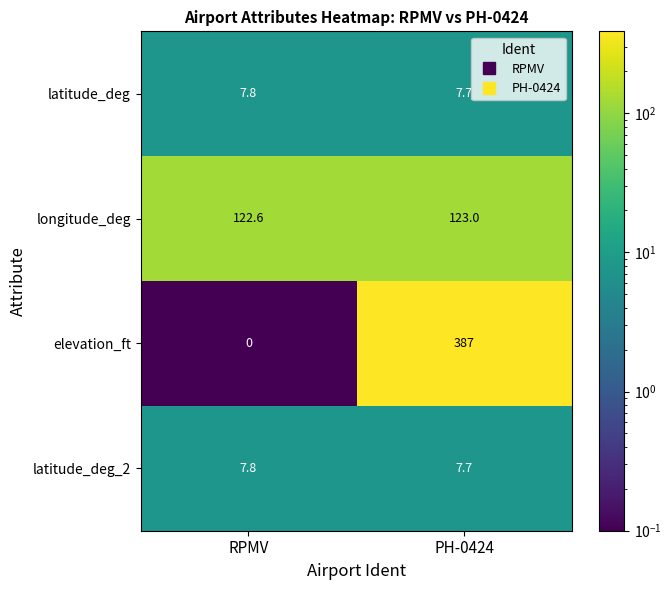

Which series has the largest total across all categories?

elevation_ft